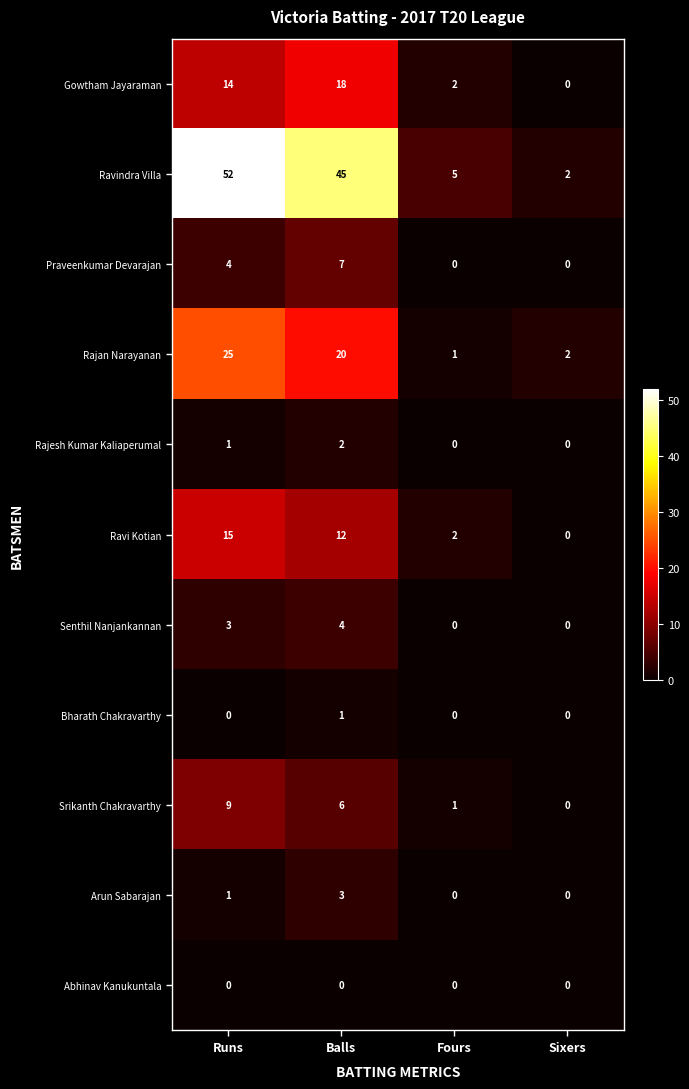

What is the maximum value shown in the chart?

52